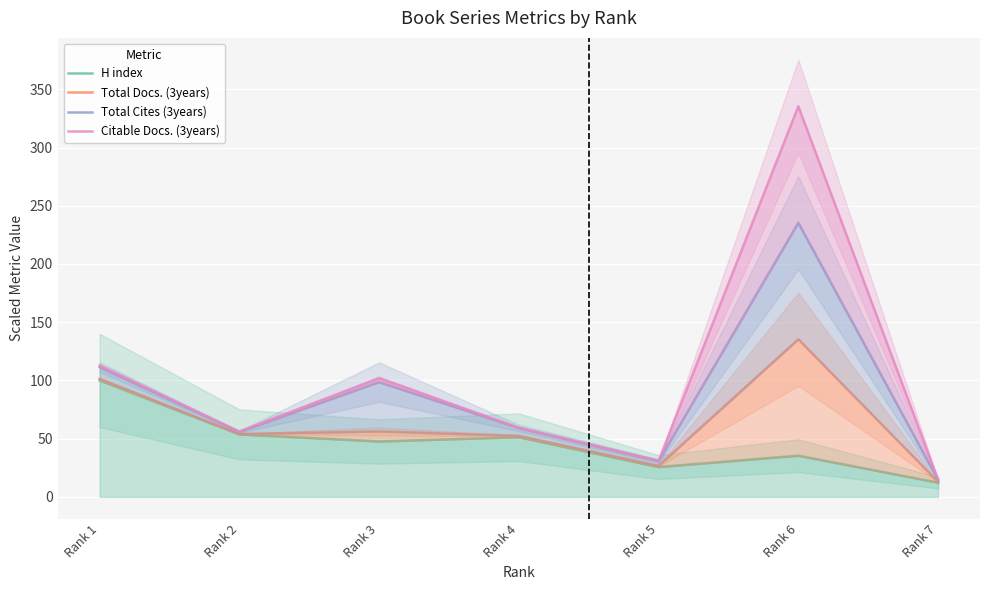

True or false: Total Cites (3years) and H index cross at least once.

False